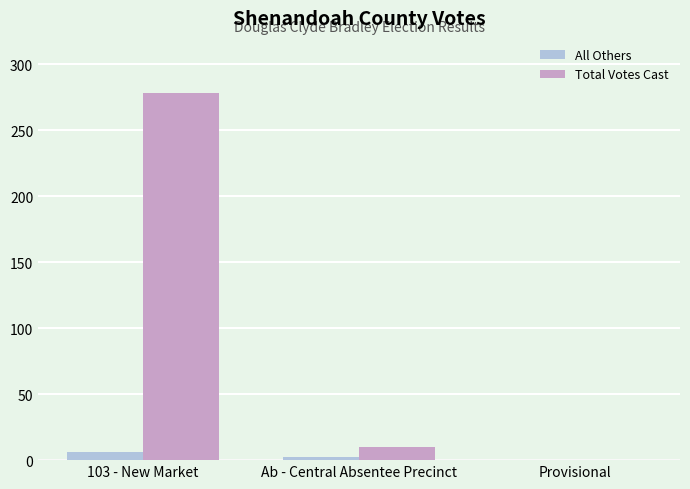

The value of Total Votes Cast at 103 - New Market is 165. True or false?

False